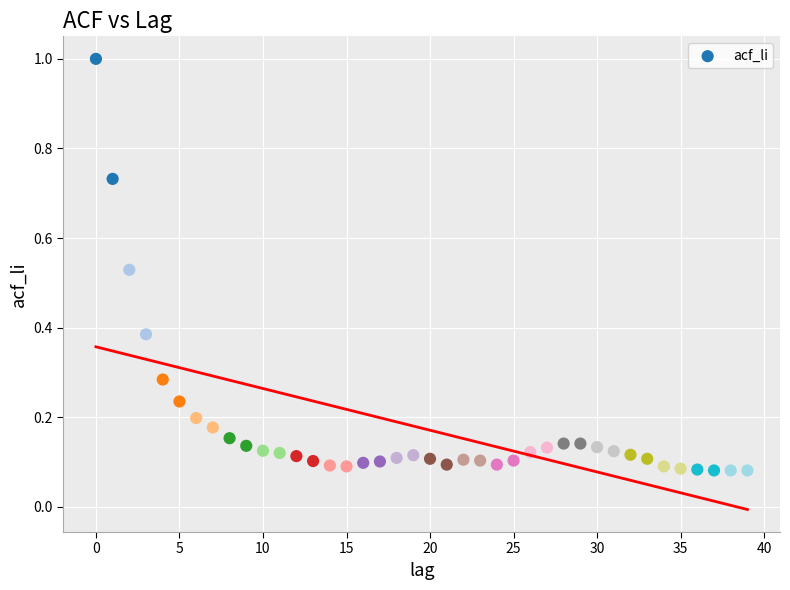

What is the range of Y values (max minus min)?

0.9